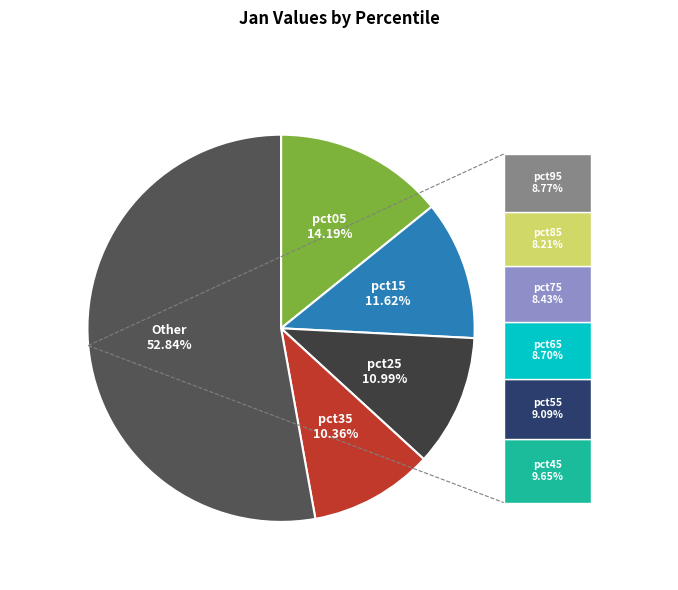

To the nearest percent, what is the difference between the largest and smallest slice percentages?

42%